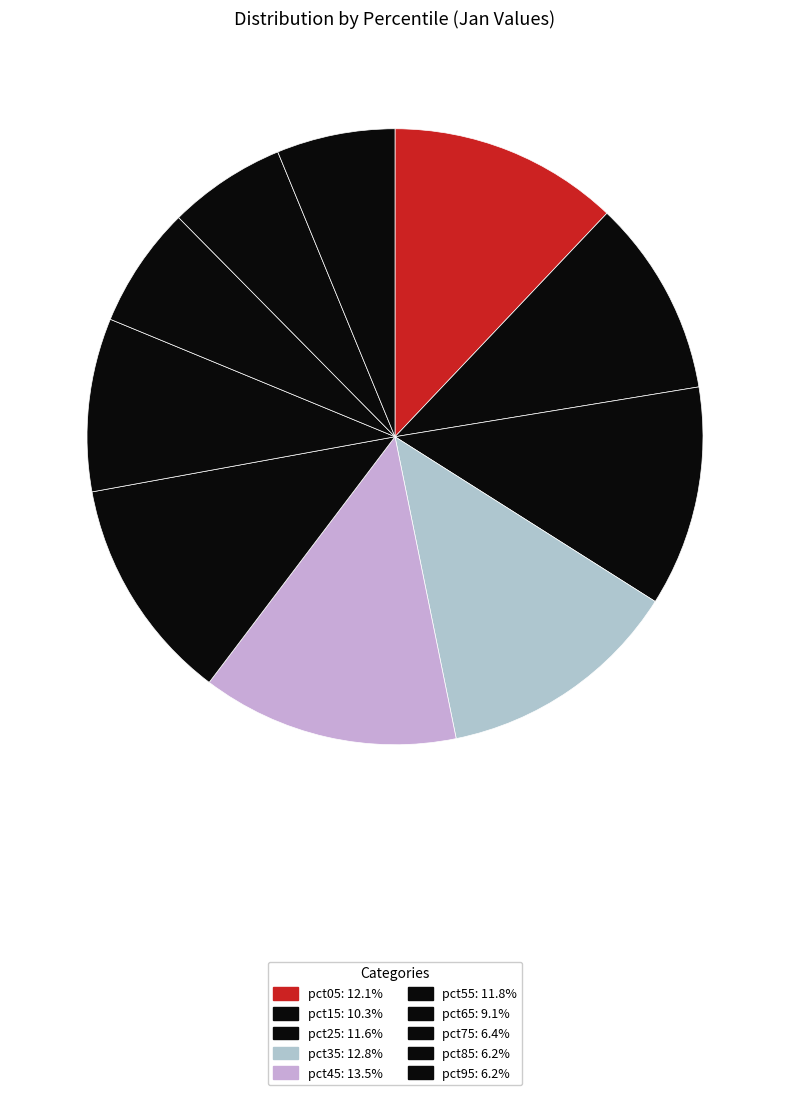

How many segments does this pie chart have?

10